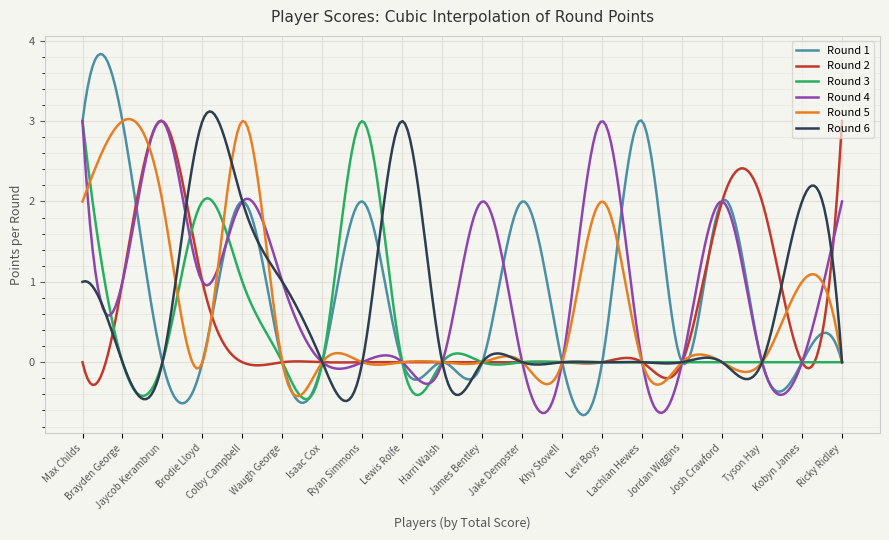

What is the minimum value shown in the chart?

-0.7